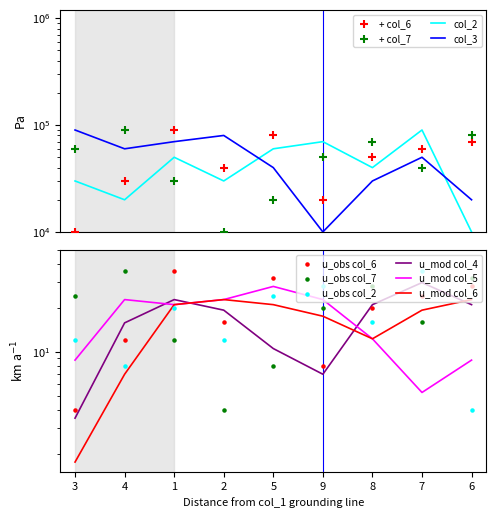

Which series contains the lowest Y value?

col_2